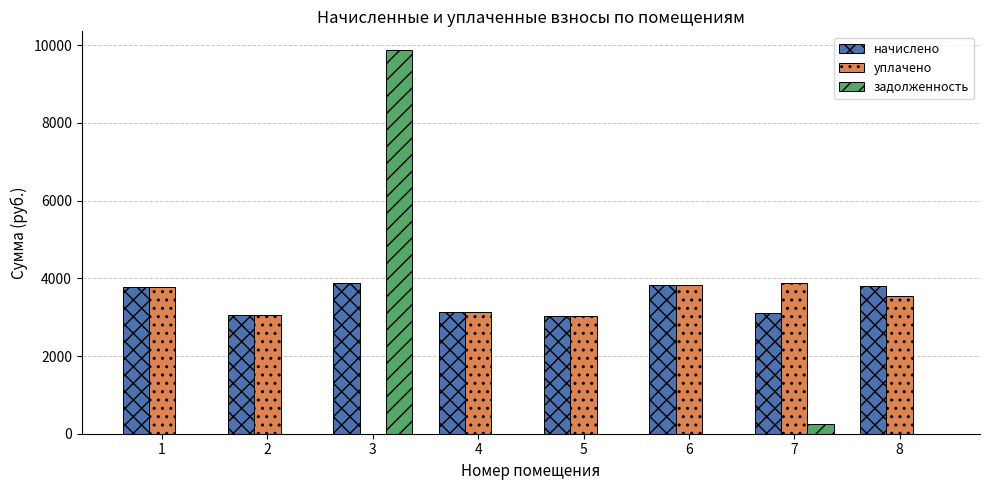

How many distinct data groups are displayed?

3